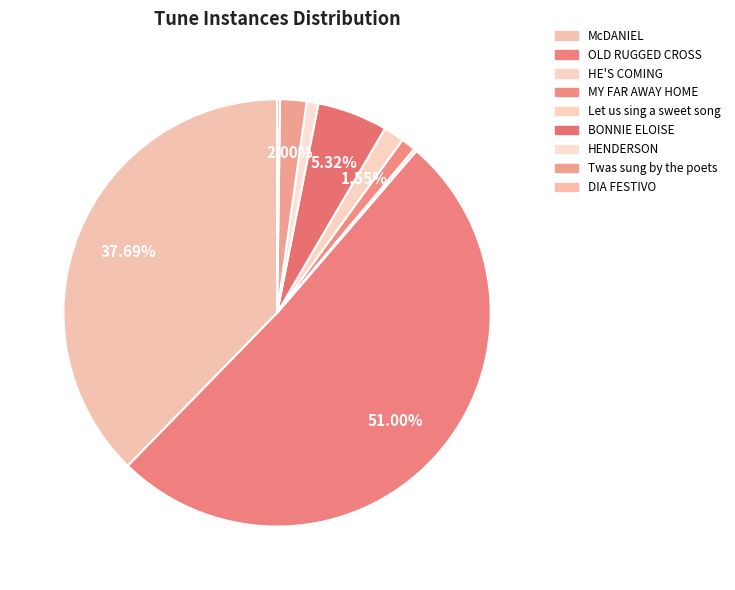

Rank the categories by value from lowest to highest.

HE'S COMING, DIA FESTIVO, HENDERSON, MY FAR AWAY HOME, Let us sing a sweet song, Twas sung by the poets, BONNIE ELOISE, McDANIEL, OLD RUGGED CROSS